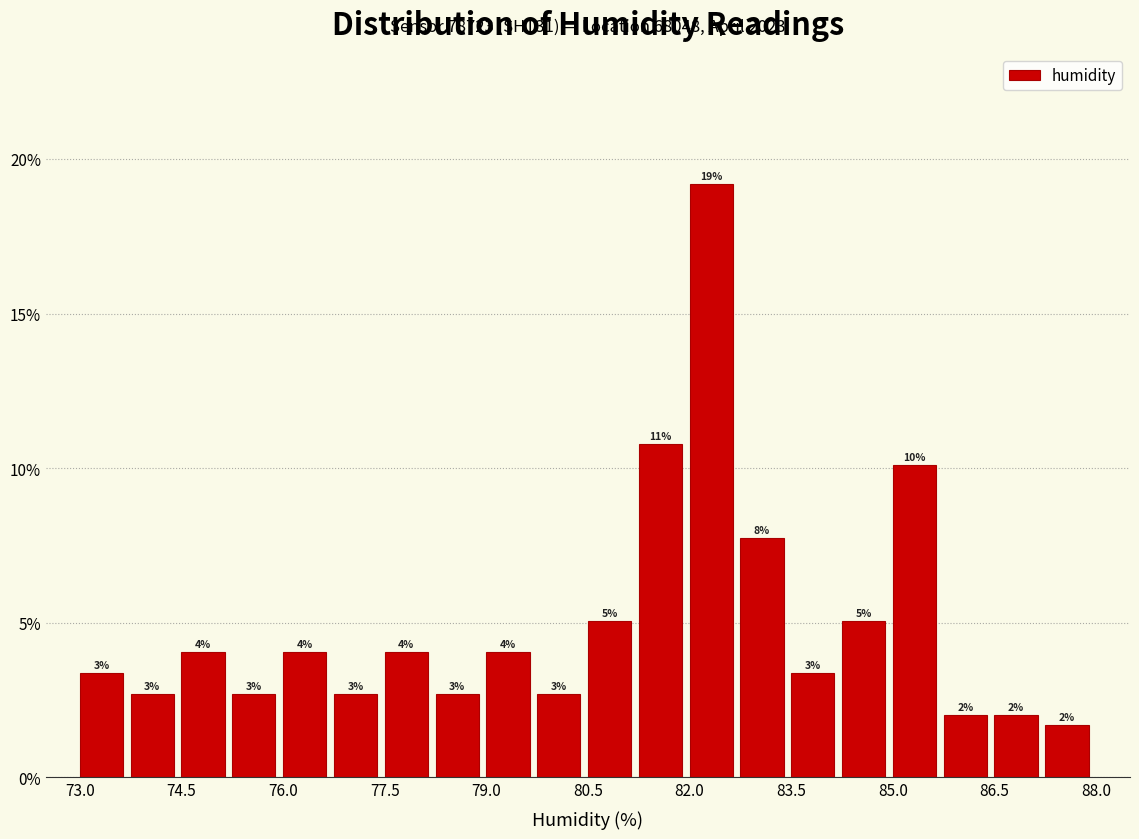

Read against the x-axis, roughly where is the centre of the tallest bar?

82.4